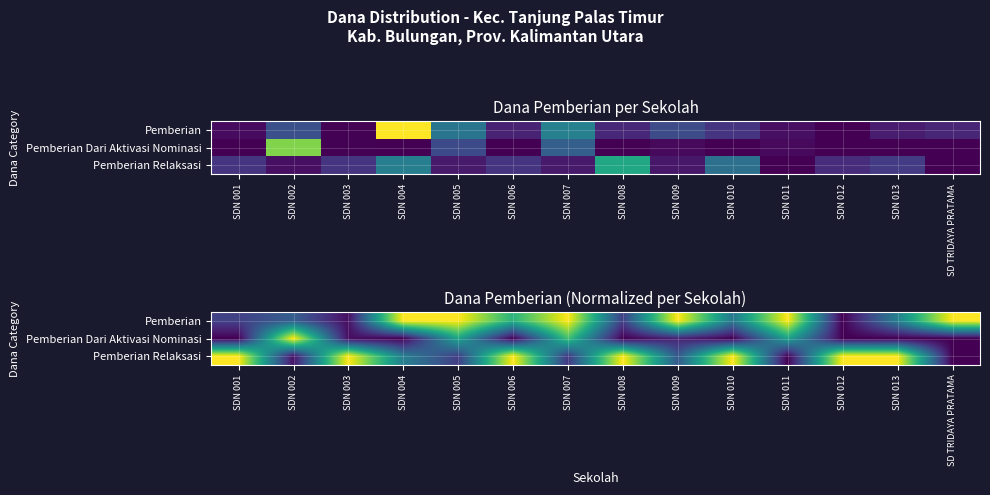

How many categories are shown in the chart?

14